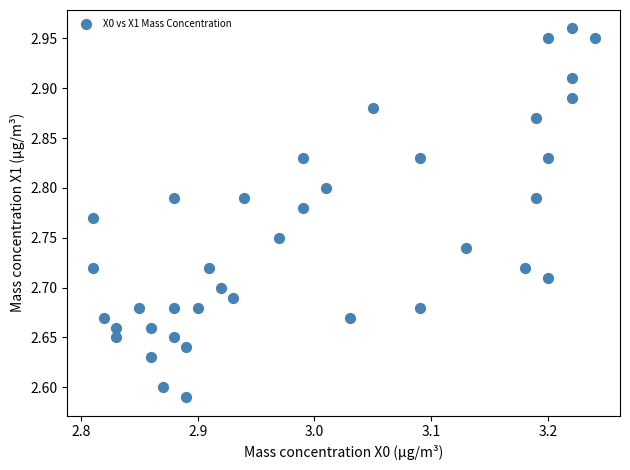

What is the range of X values (max minus min)?

0.4